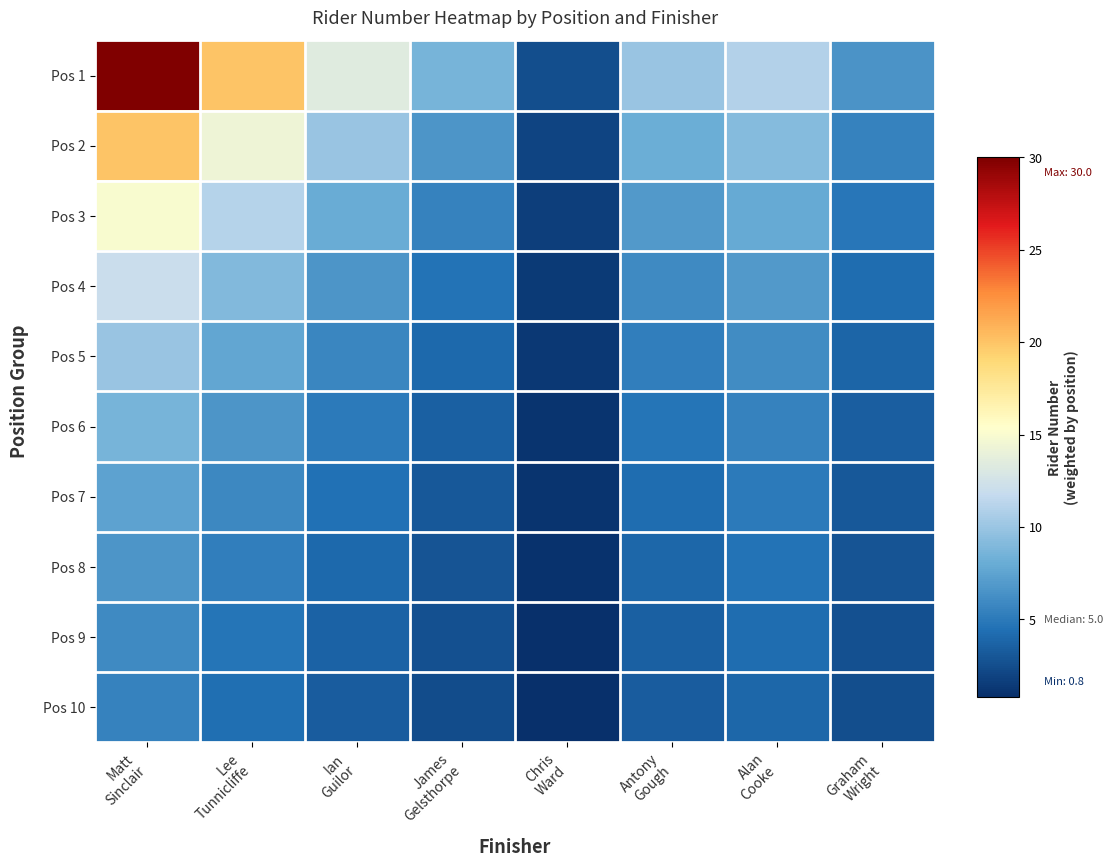

Between Matt Sinclair and Lee Tunnicliffe, which series saw the biggest shift?

Pos 1